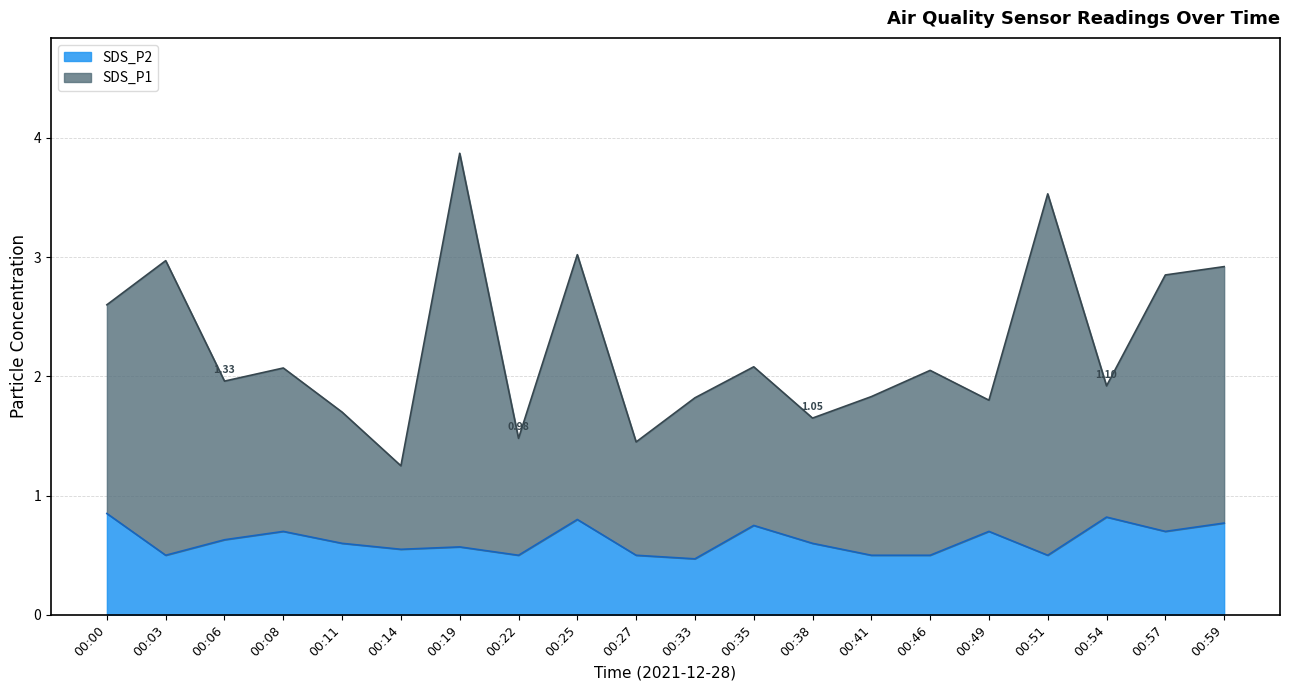

True or false: SDS_P2 has a value of 0.2 at 00:27.

False